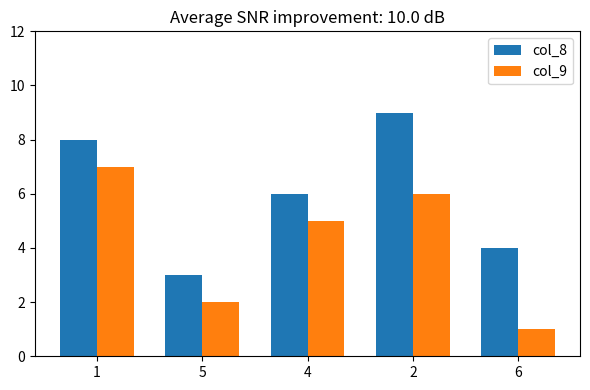

What are all the series names shown in the legend?

col_8, col_9